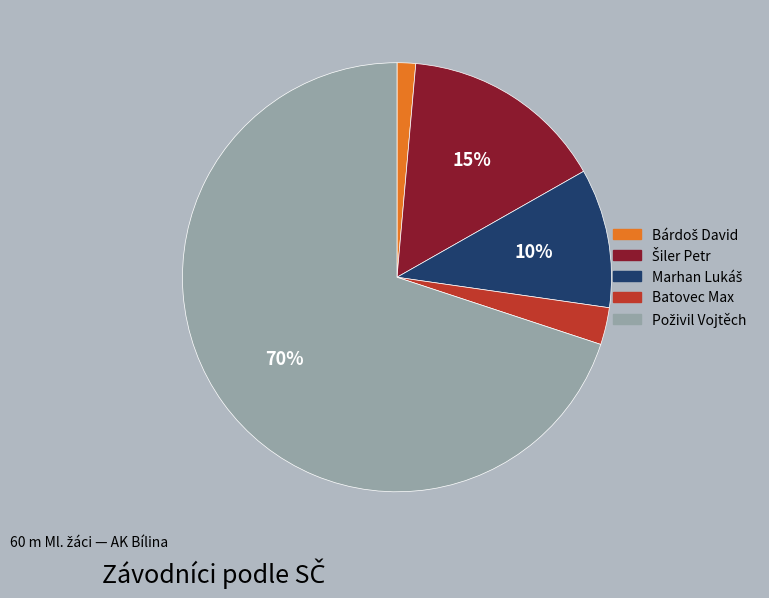

How many slices are in this pie chart?

5